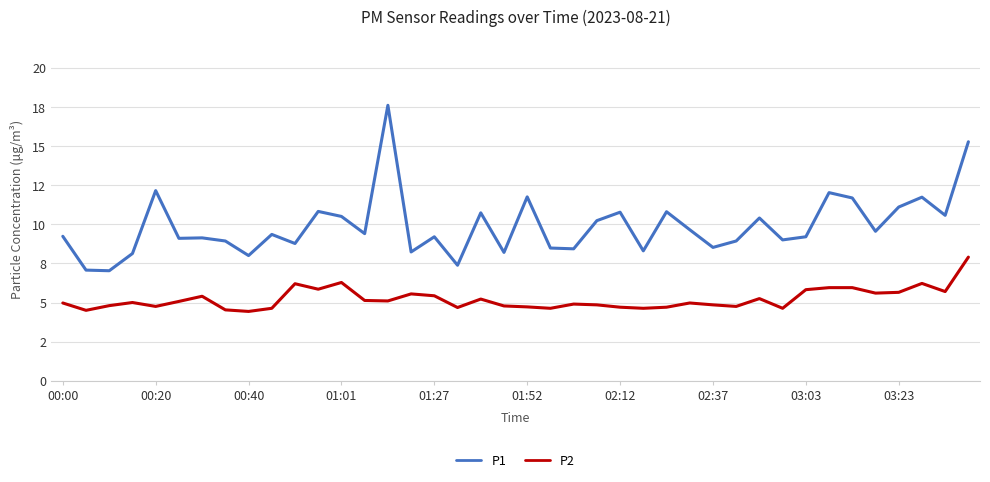

Does the chart display data point markers on the line(s)?

No